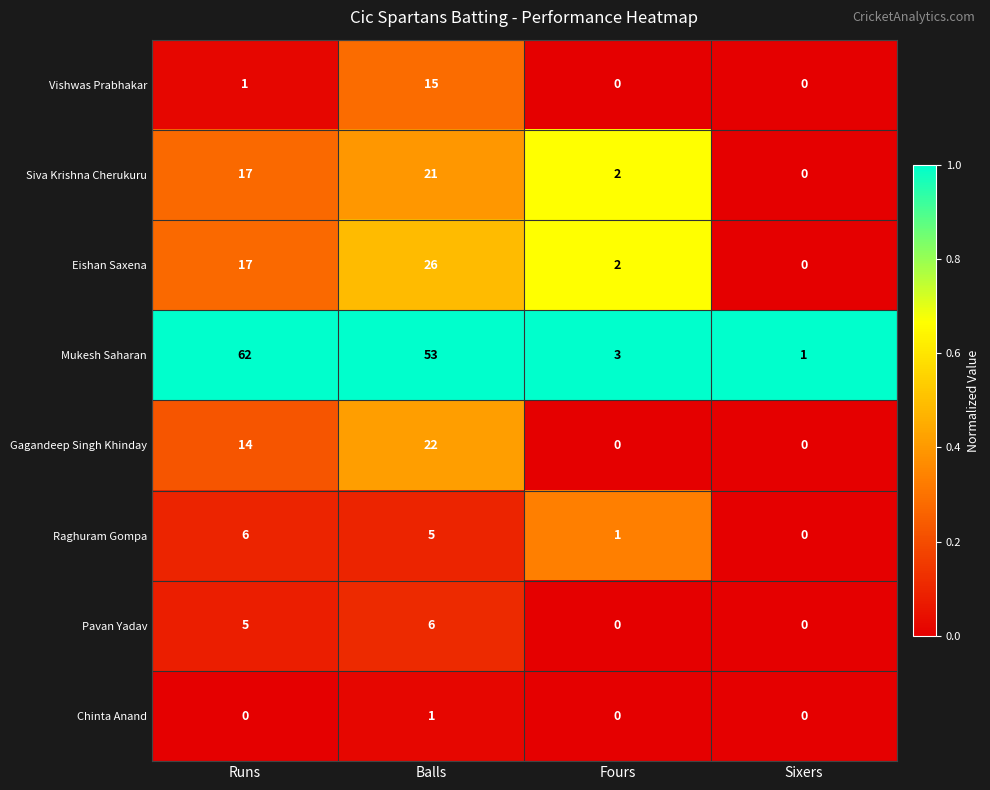

Which category has the lowest value in the Raghuram Gompa series?

Sixers